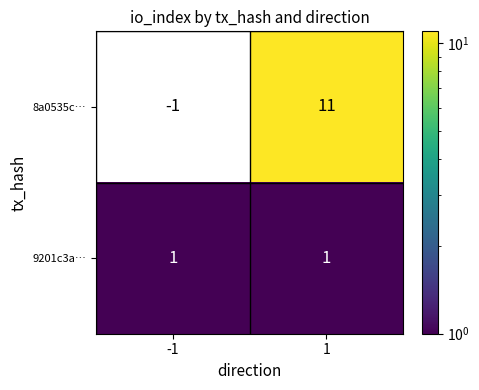

Rank the series by their maximum value, from lowest to highest.

9201c3a…, 8a0535c…